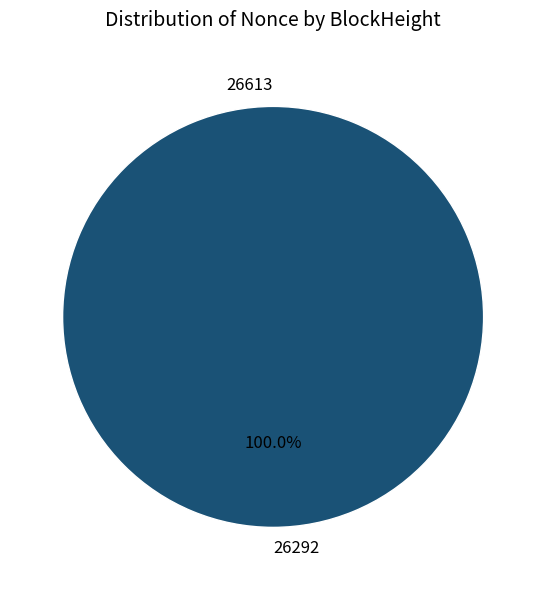

Is it true that 26613 is 1% of the pie?

False